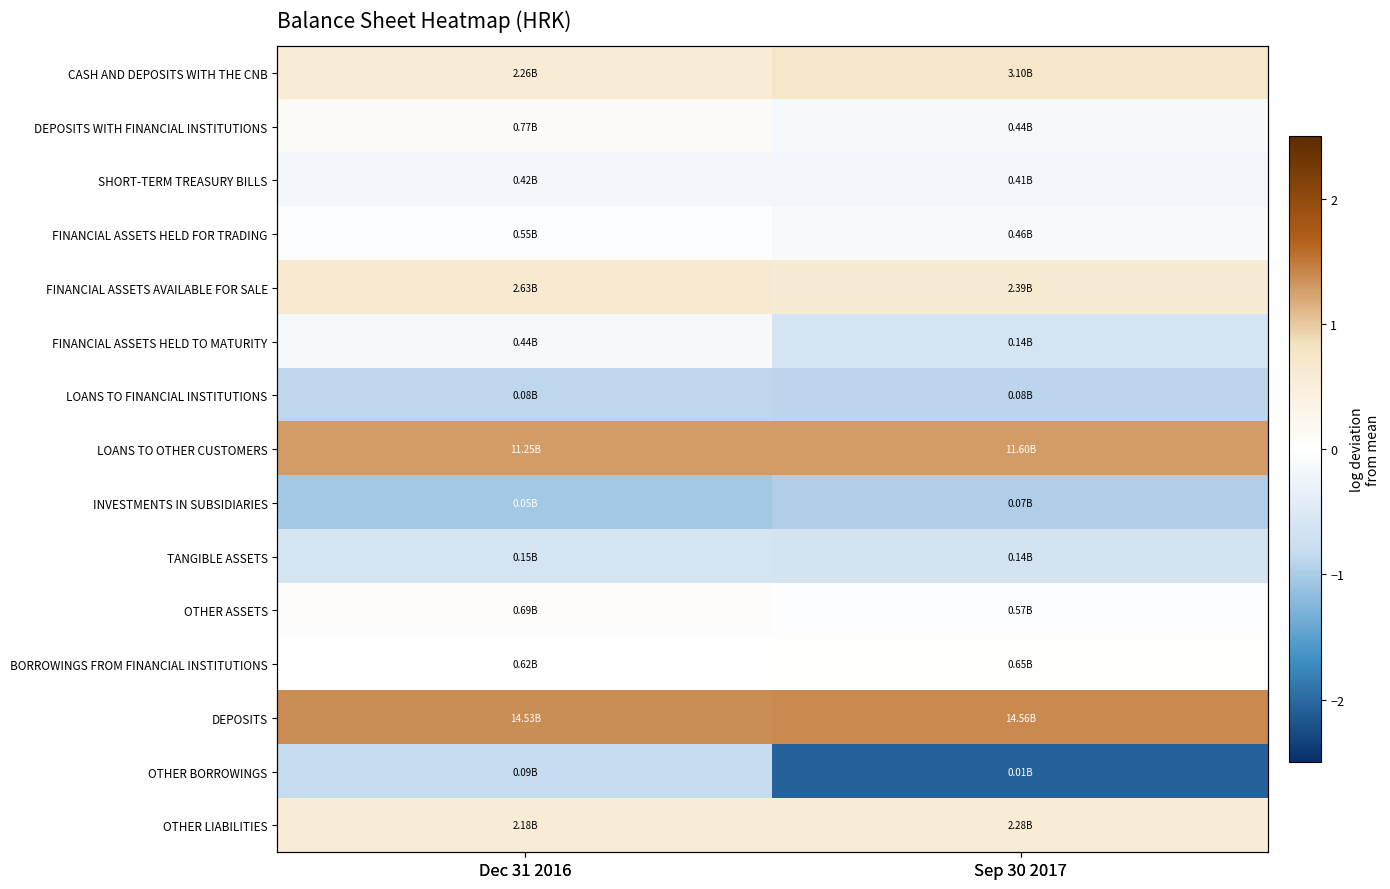

At how many categories does at least one series exceed 0?

2